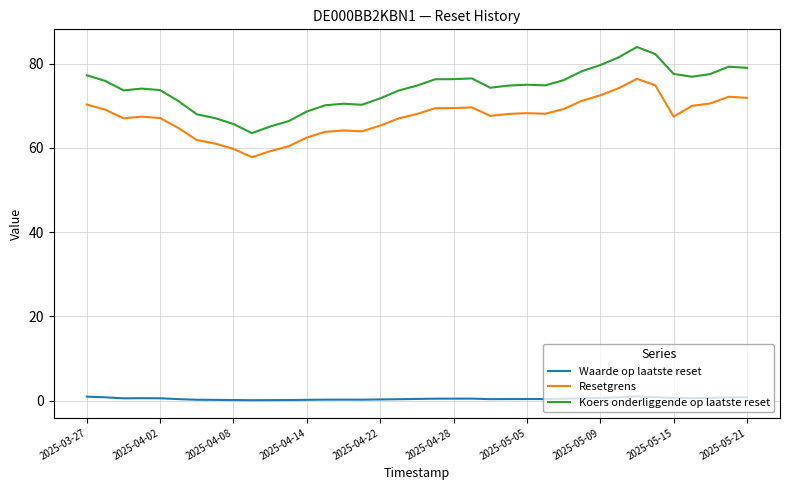

Rank the series by their maximum value, from lowest to highest.

Waarde op laatste reset, Resetgrens, Koers onderliggende op laatste reset